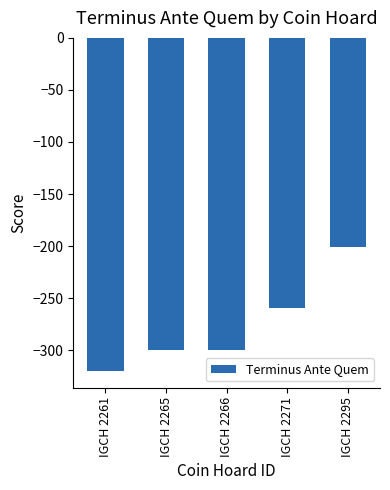

Count the values in the range -300 to -260.

3